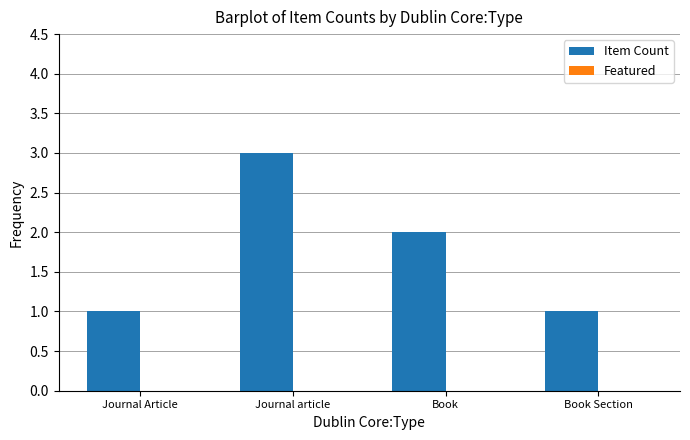

The value at Book is 2. True or false?

True